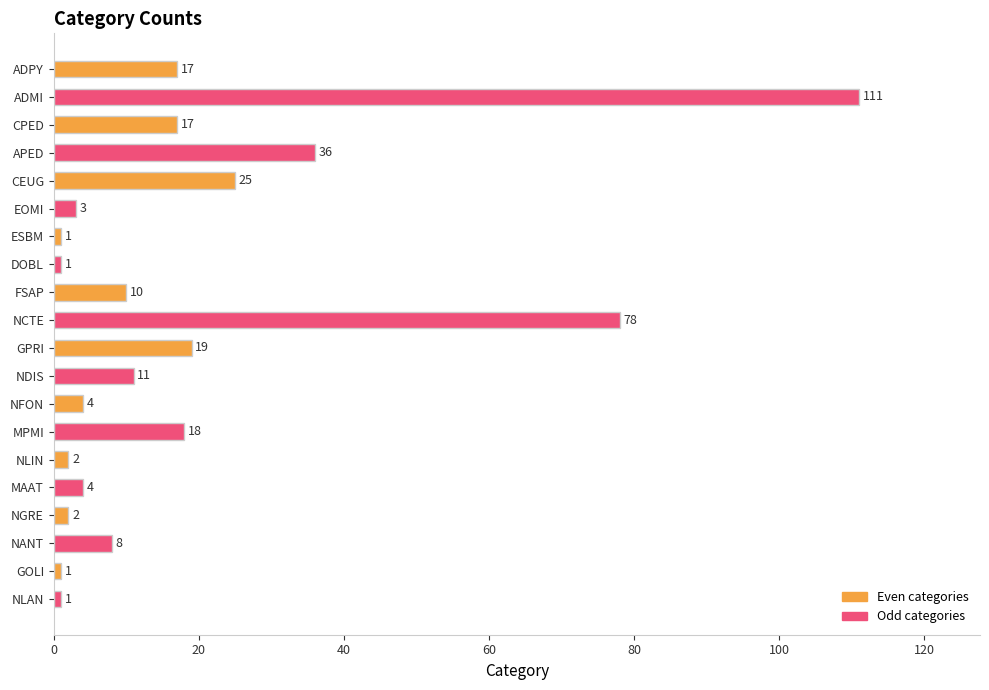

What is the change in value from ADMI to NLIN?

-109